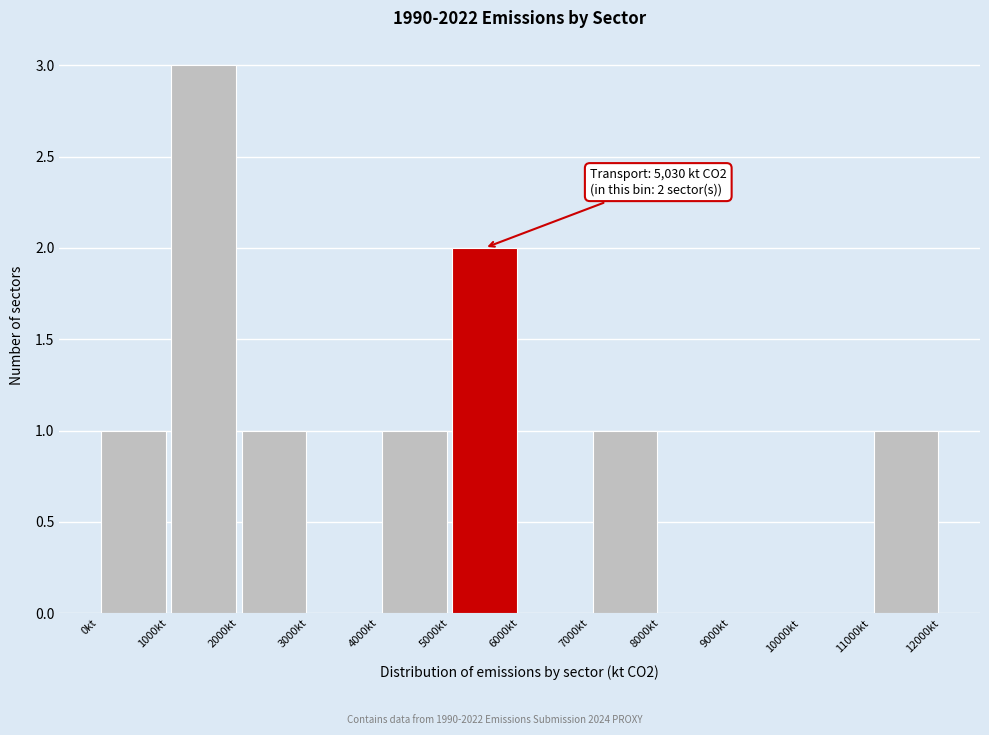

Over which range of the x-axis is the bar tallest?

1000 to 2000